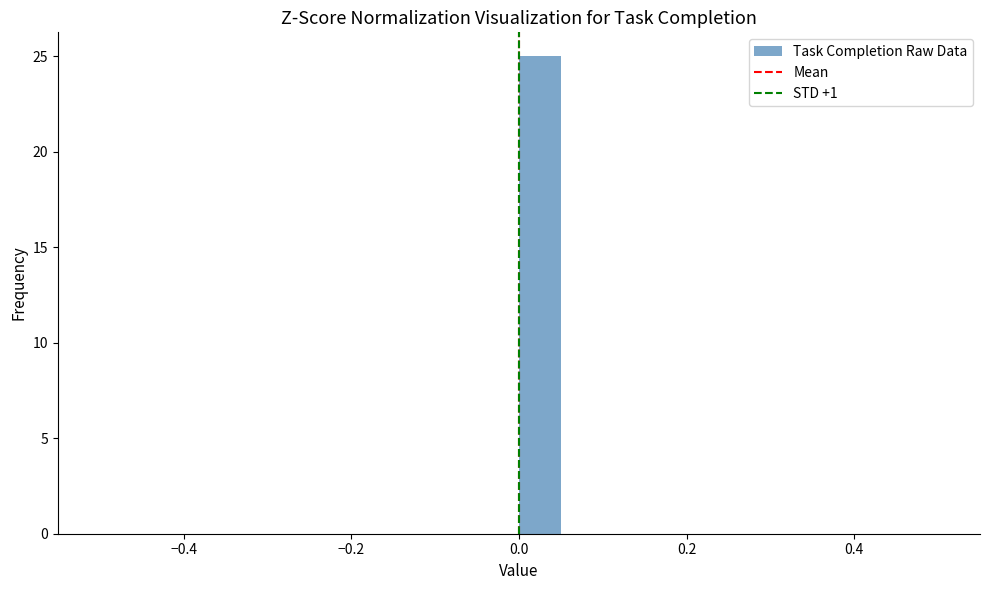

Read against the x-axis, roughly where is the centre of the tallest bar?

0.02